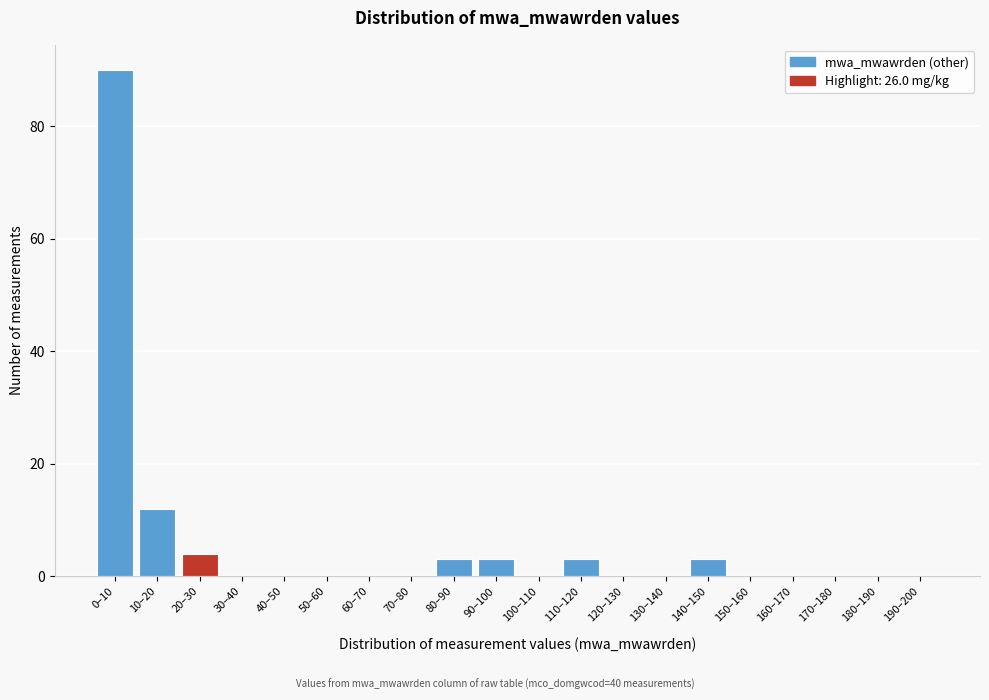

Reading left to right, what are all the values shown in this chart?

0–10=90	10–20=12	20–30=4	30–40=0	40–50=0	50–60=0	60–70=0	70–80=0	80–90=3	90–100=3	100–110=0	110–120=3	120–130=0	130–140=0	140–150=3	150–160=0	160–170=0	170–180=0	180–190=0	190–200=0